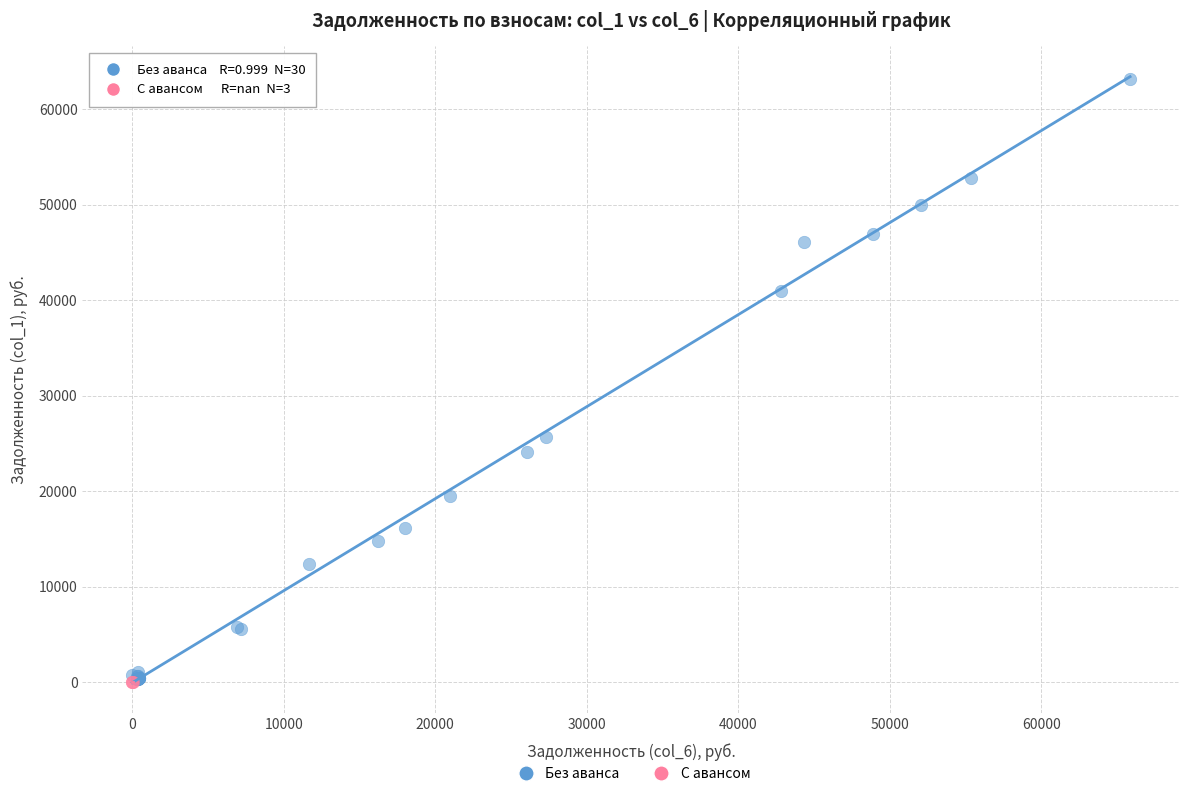

Which series contains the highest Y value?

Без аванса